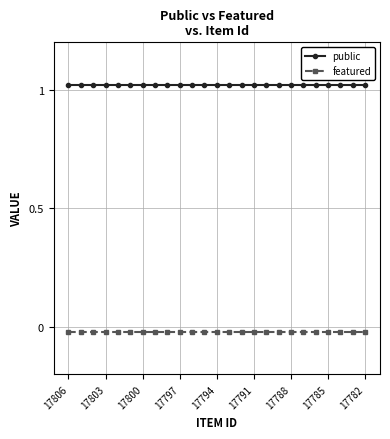

Reading left to right, list all the values displayed in this chart.

public: 1.0	1.0	1.0	1.0	1.0	1.0	1.0	1.0	1.0	1.0	1.0	1.0	1.0	1.0	1.0	1.0	1.0	1.0	1.0	1.0	1.0	1.0	1.0	1.0	1.0
featured: -0.0	-0.0	-0.0	-0.0	-0.0	-0.0	-0.0	-0.0	-0.0	-0.0	-0.0	-0.0	-0.0	-0.0	-0.0	-0.0	-0.0	-0.0	-0.0	-0.0	-0.0	-0.0	-0.0	-0.0	-0.0